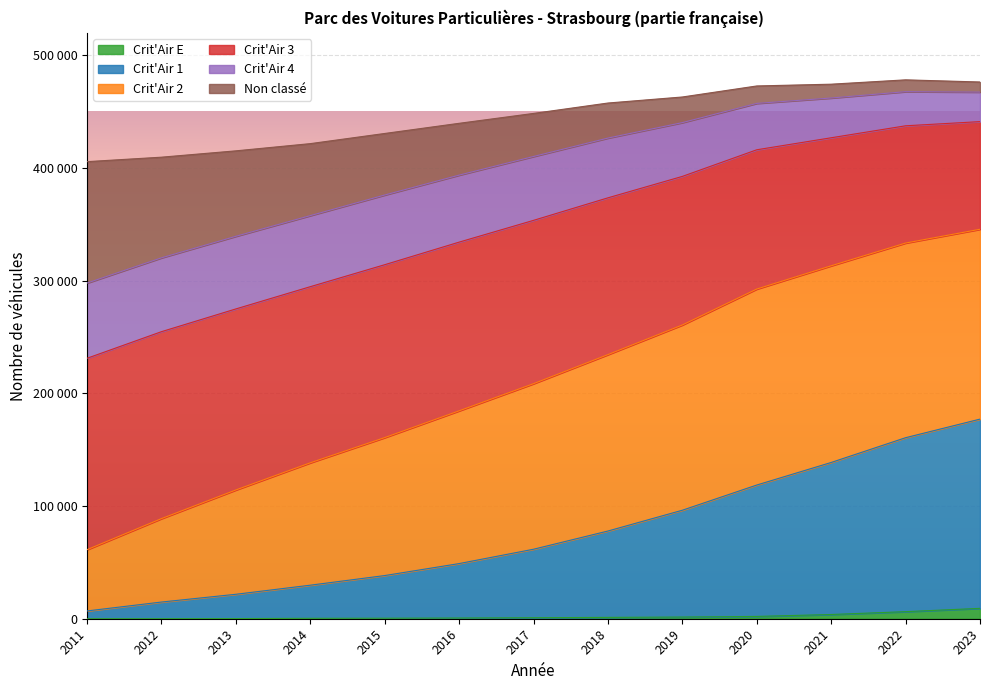

How many values in the Crit'Air E series exceed 879?

6